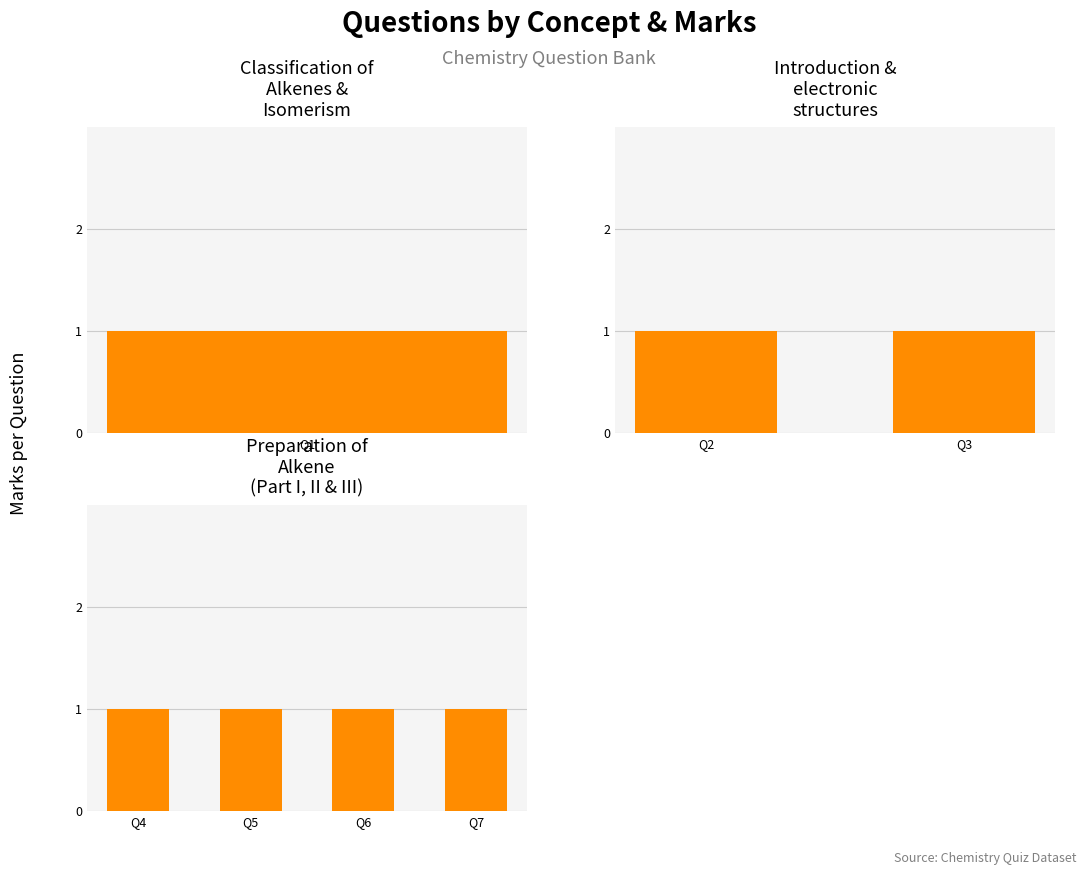

Is the value of QuestionID at Introduction &
electronic structures (2) greater than the value of Marks at Introduction &
electronic structures (2)?

Yes